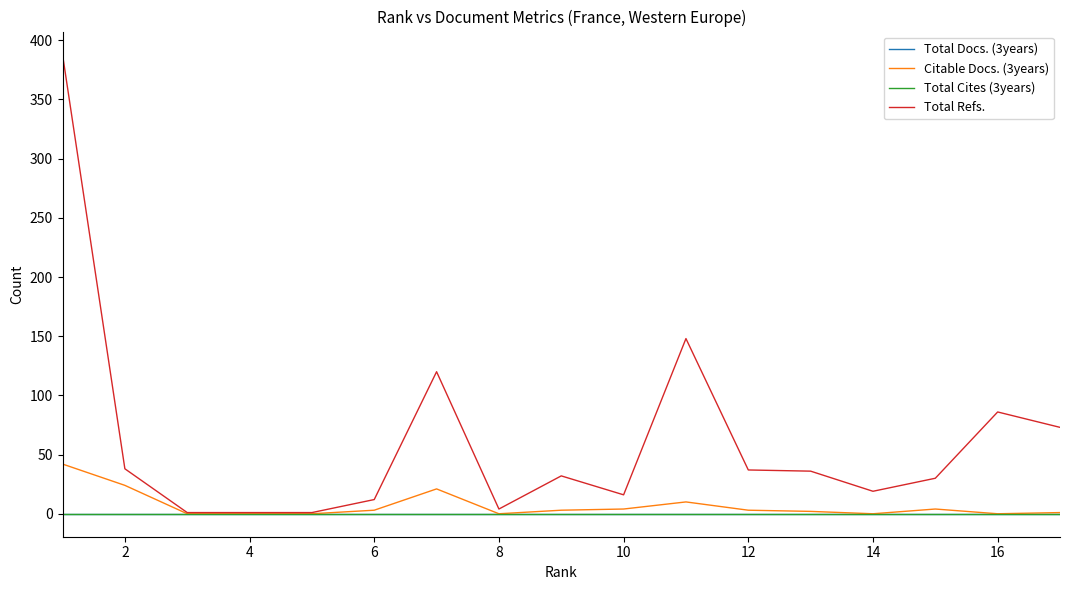

Is this an area chart (filled region under the line)?

No